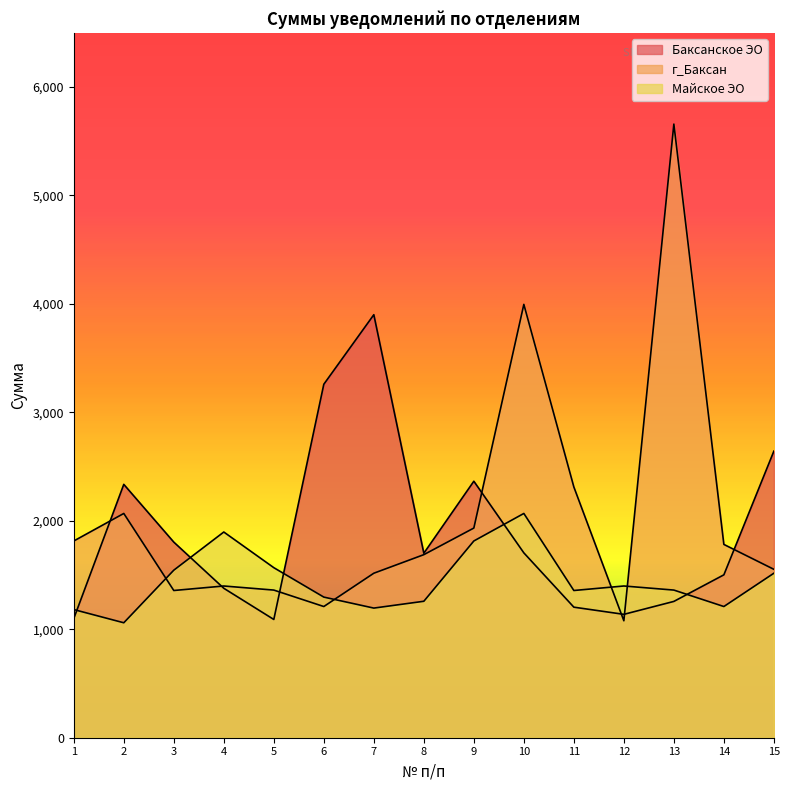

What is the difference between the maximum and second lowest values in the Баксанское ЭО series?

2801.8